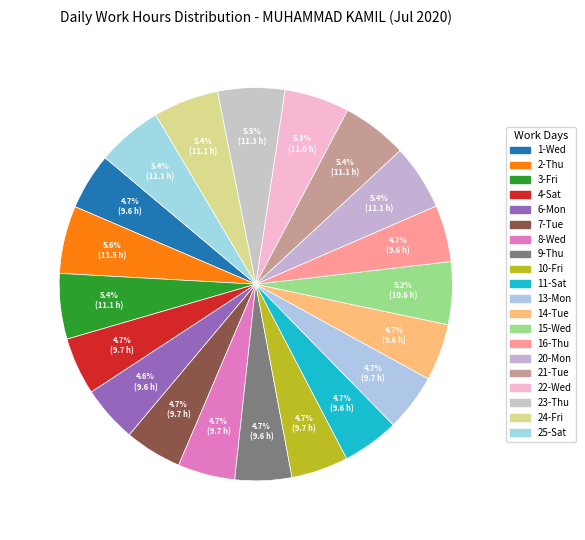

What portion of the pie excludes 23-Thu?

94.5%